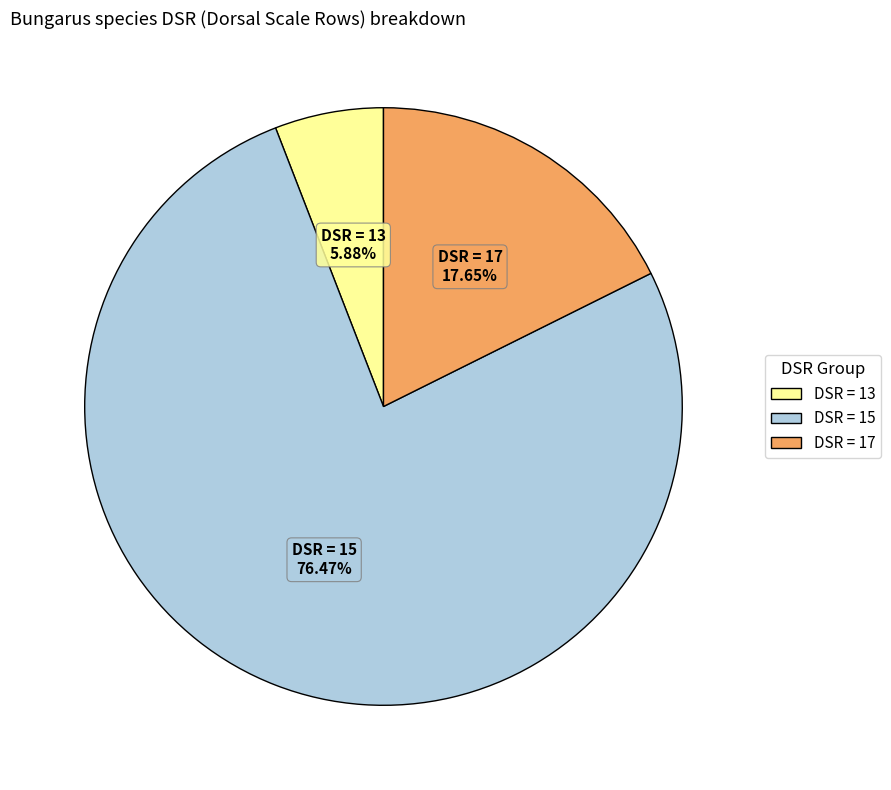

Does any single category account for the majority?

Yes